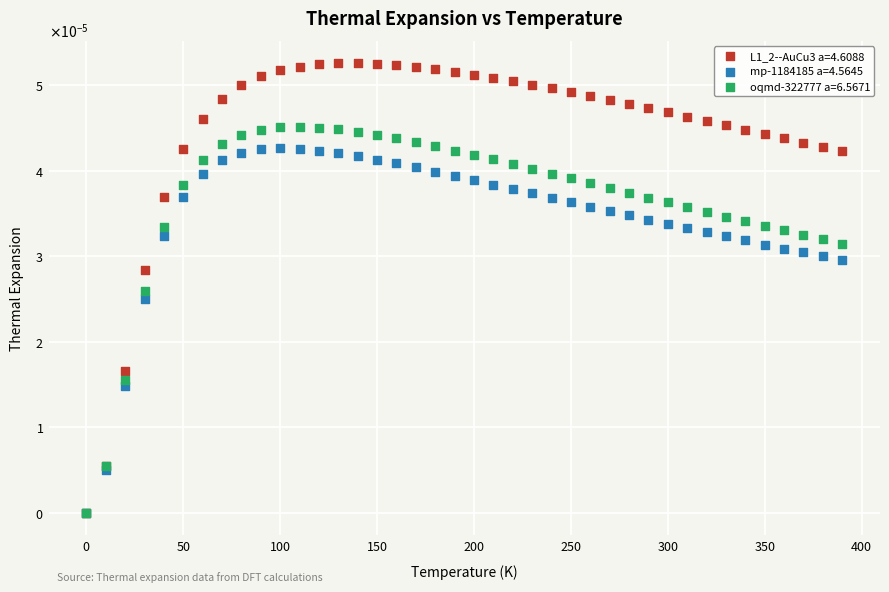

What are all the series names shown in the legend?

L1_2--AuCu3 a=4.6088, mp-1184185 a=4.5645, oqmd-322777 a=6.5671